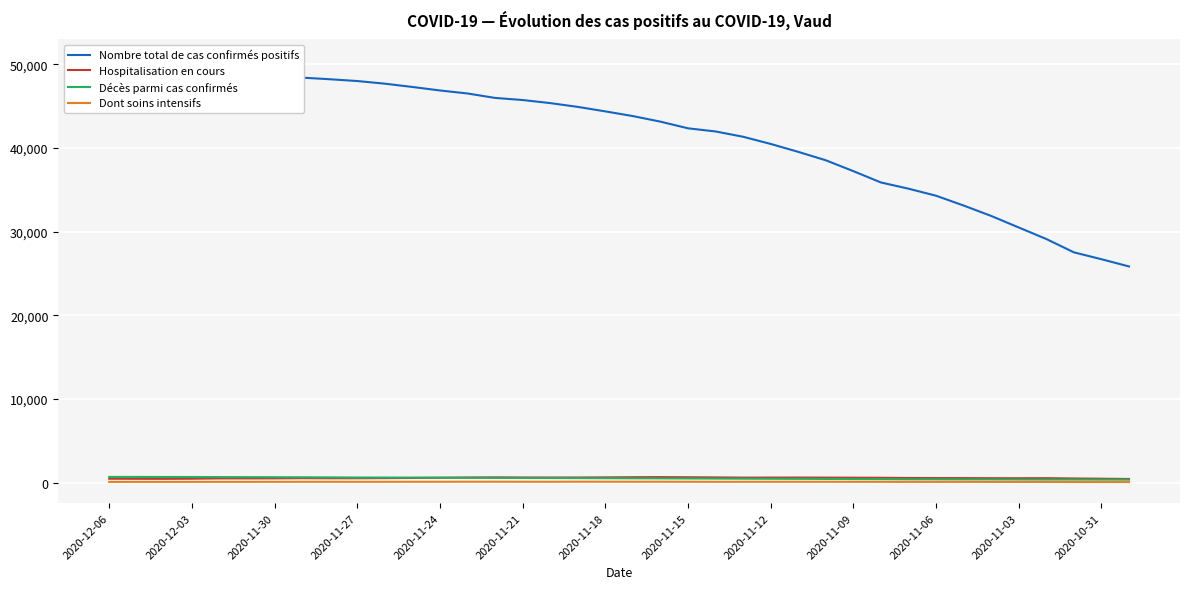

Which series has the largest total across all categories?

Nombre total de cas confirmés positifs